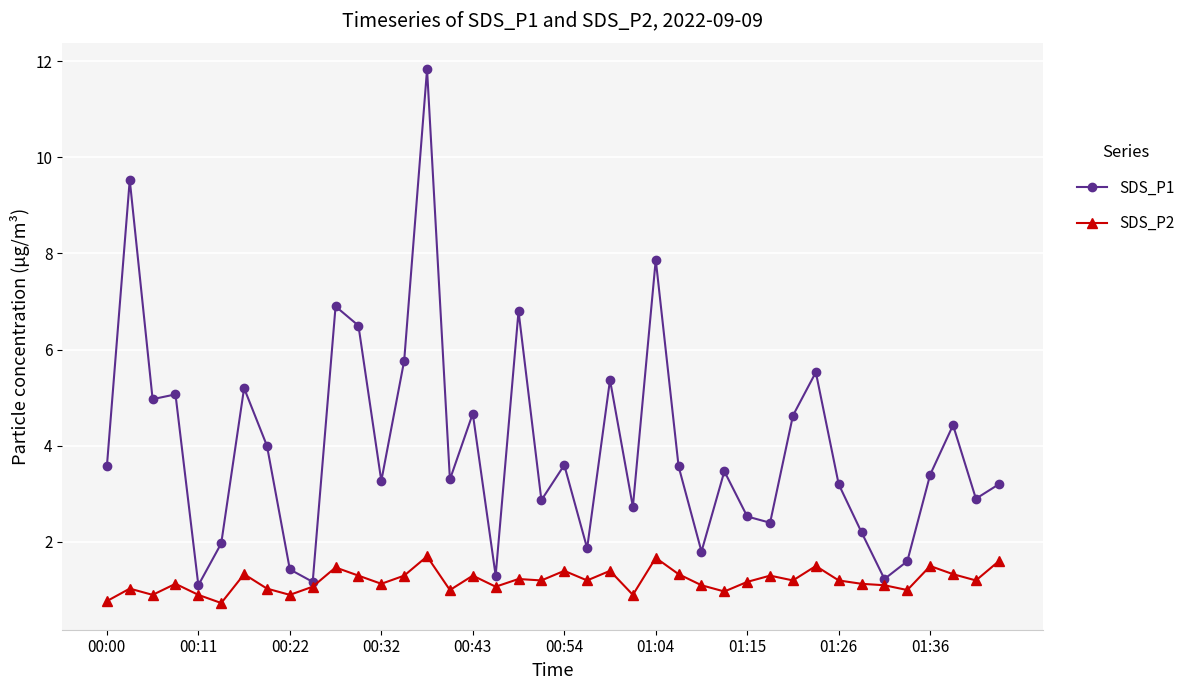

True or false: SDS_P1 and SDS_P2 intersect in this chart.

False